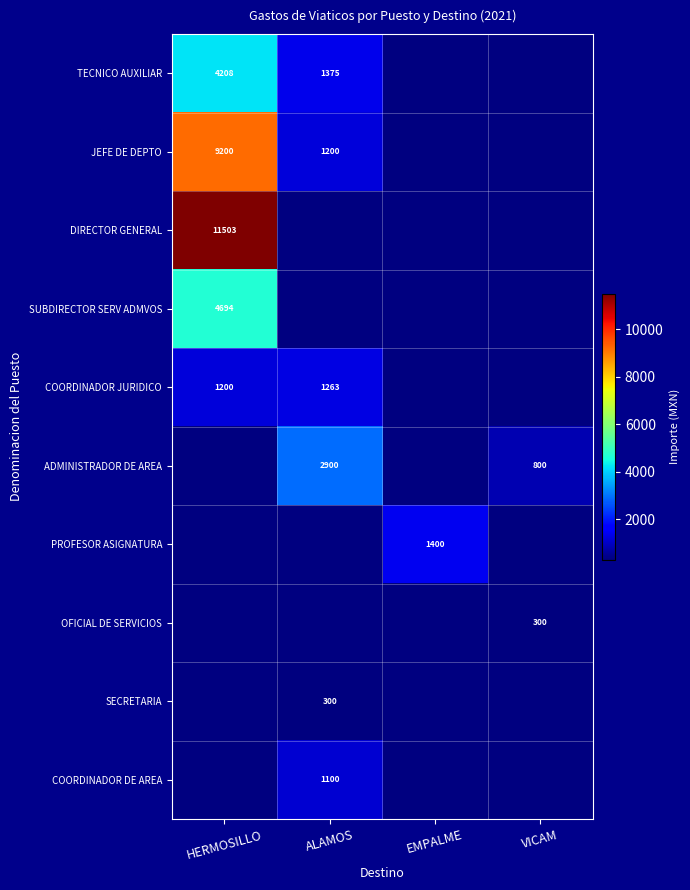

Is it true that SECRETARIA equals 529 at ALAMOS?

False